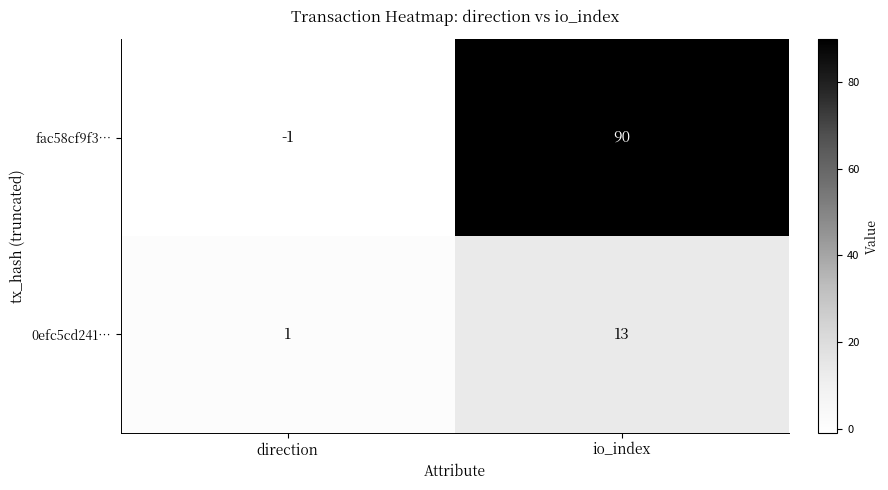

At which category is the sum across all series the highest?

io_index